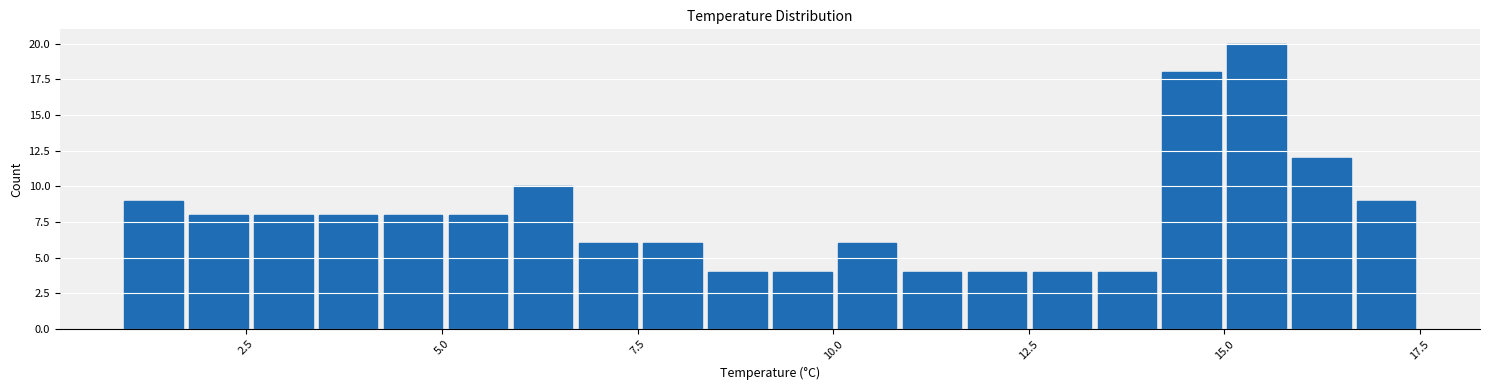

Around what value on the x-axis is the tallest bar? Give the approximate position of its centre, as read against the axis.

15.5